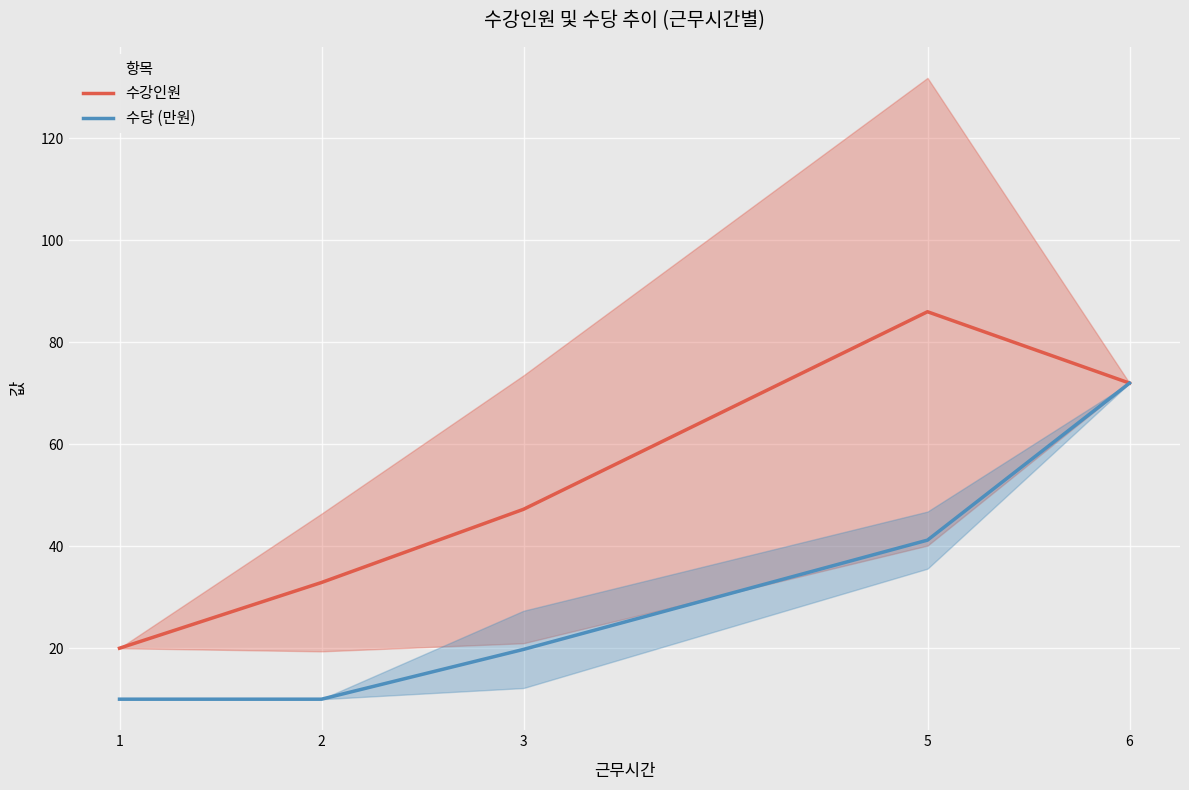

At how many categories does at least one series exceed 43?

3